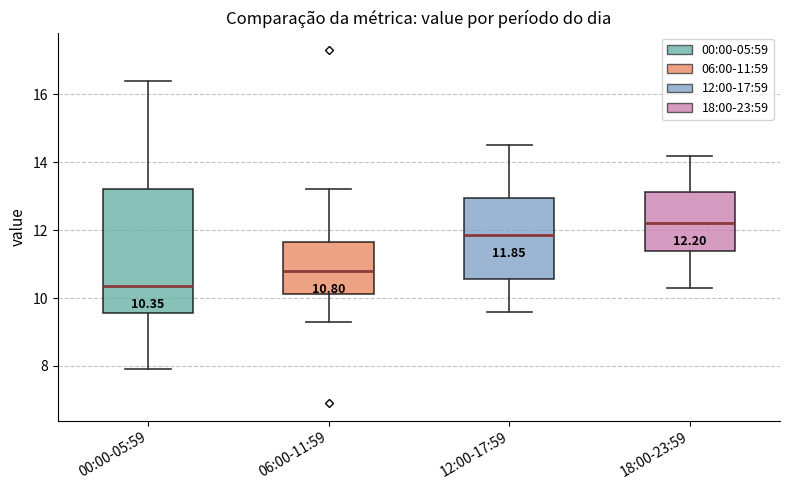

Comparing the boxes themselves (not the whiskers), which one is the tallest?

00:00-05:59